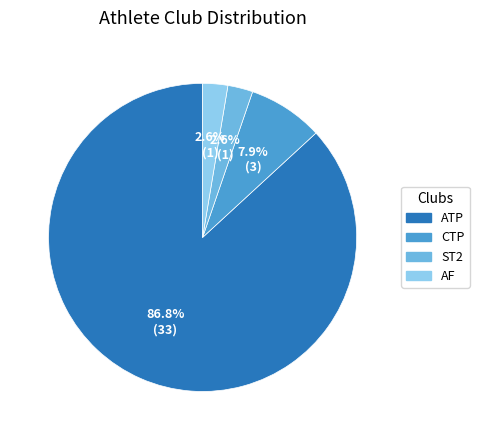

Which has a higher value, CTP or ATP?

ATP